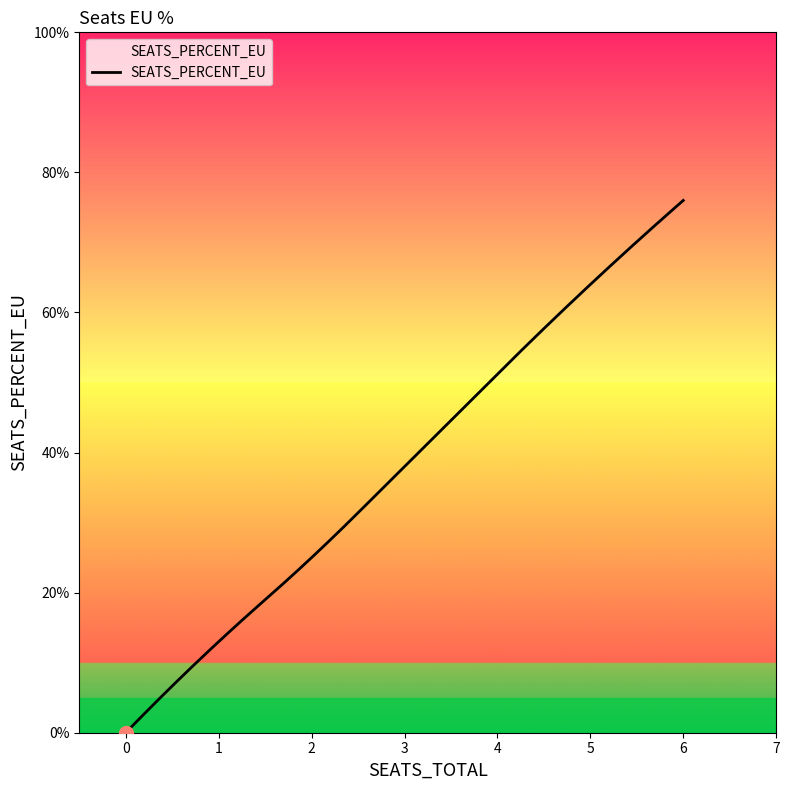

Is this an area chart (filled region under the line)?

Yes